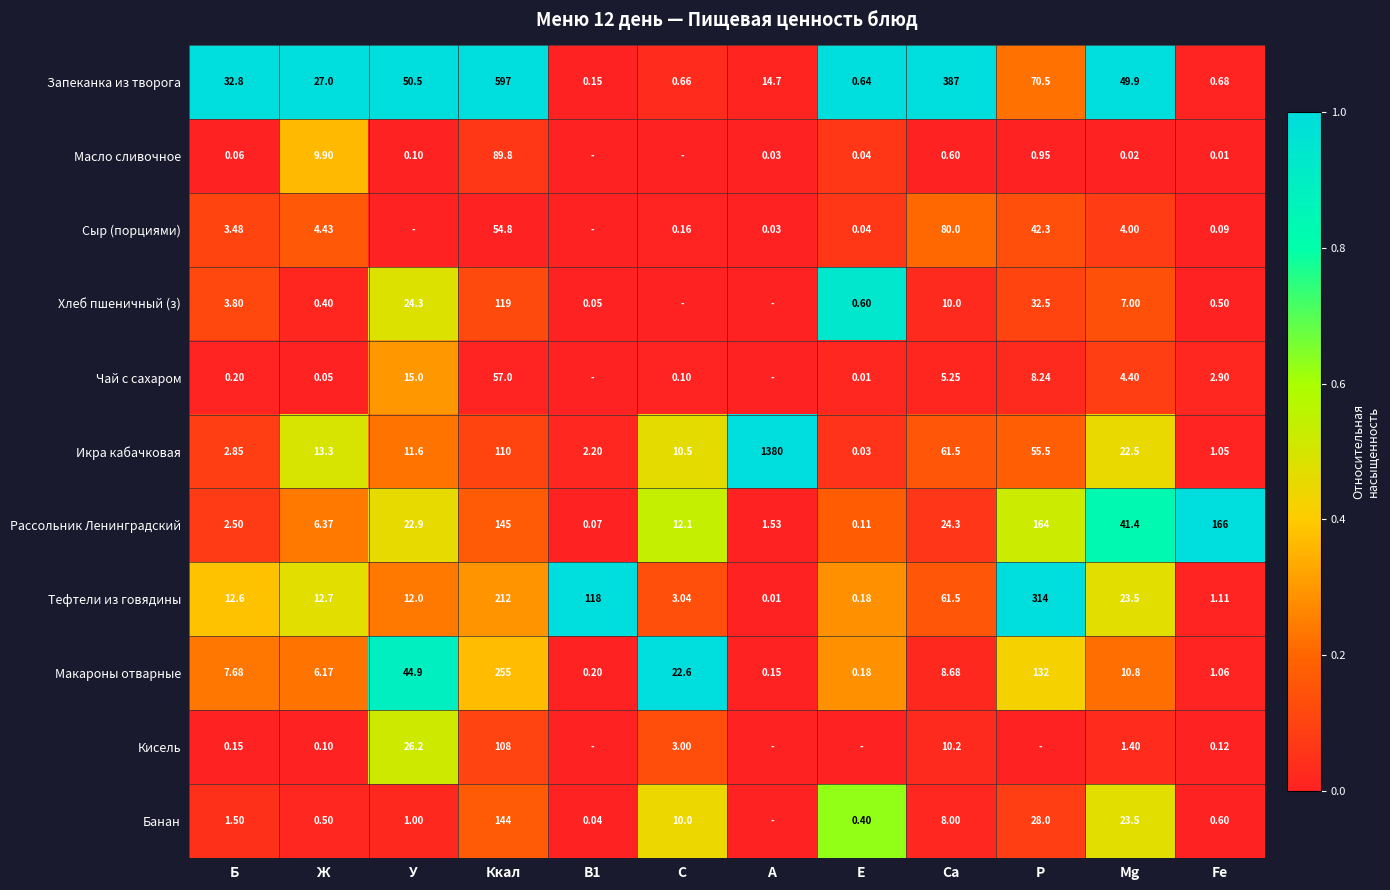

Where is Икра кабачковая nearest to the value 690?

Ккал